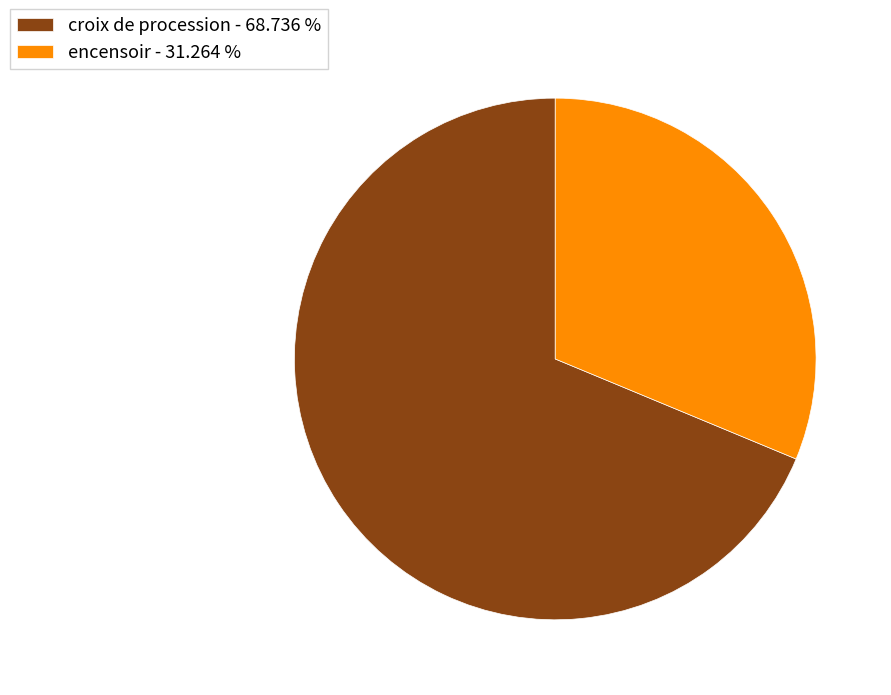

Combined, do croix de procession and encensoir account for over 50%?

Yes